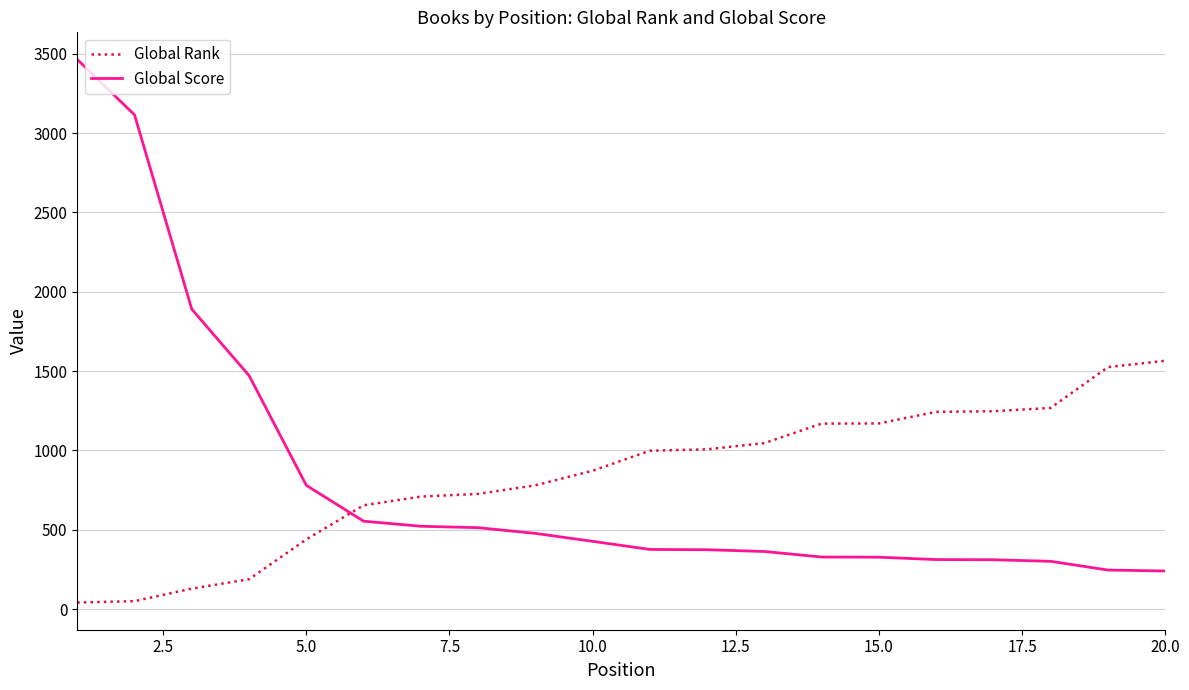

Which series has the widest spread of values?

Global Score